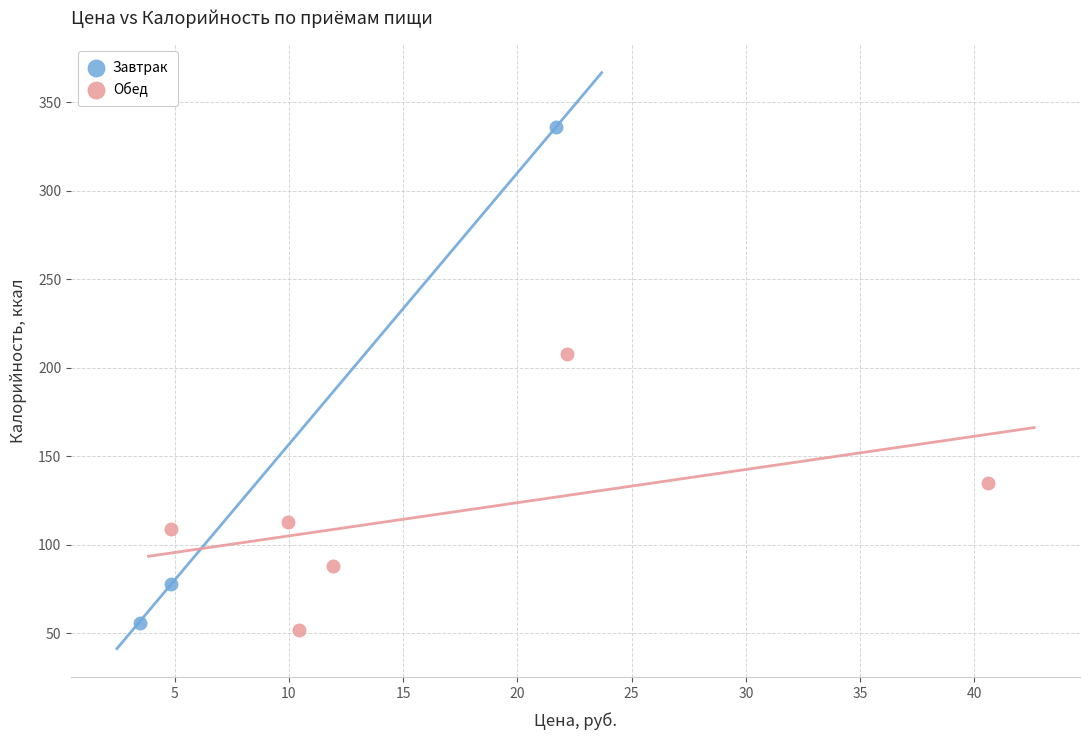

Which series contains the highest Y value?

Завтрак